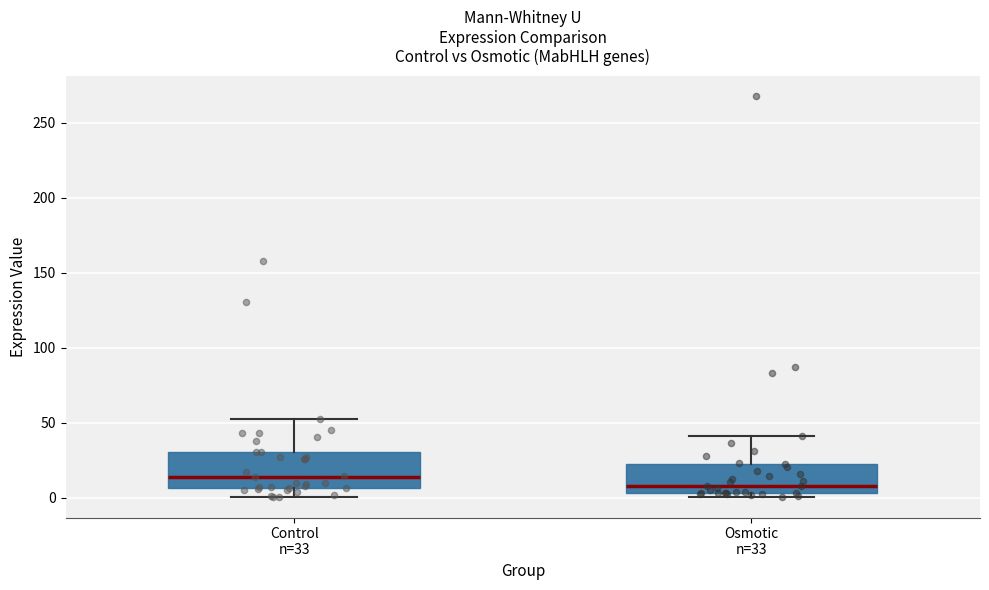

Reading left to right, transcribe this box plot: for each box, give where its median line is, the range the box spans, and where its two whiskers end, as read against the y-axis. The values are not printed on the chart, so give them approximately, as read against the axis.

Control n=33: median 15, box 5 to 30, whiskers 0 to 50
Osmotic n=33: median 10, box 5 to 20, whiskers 0 to 40